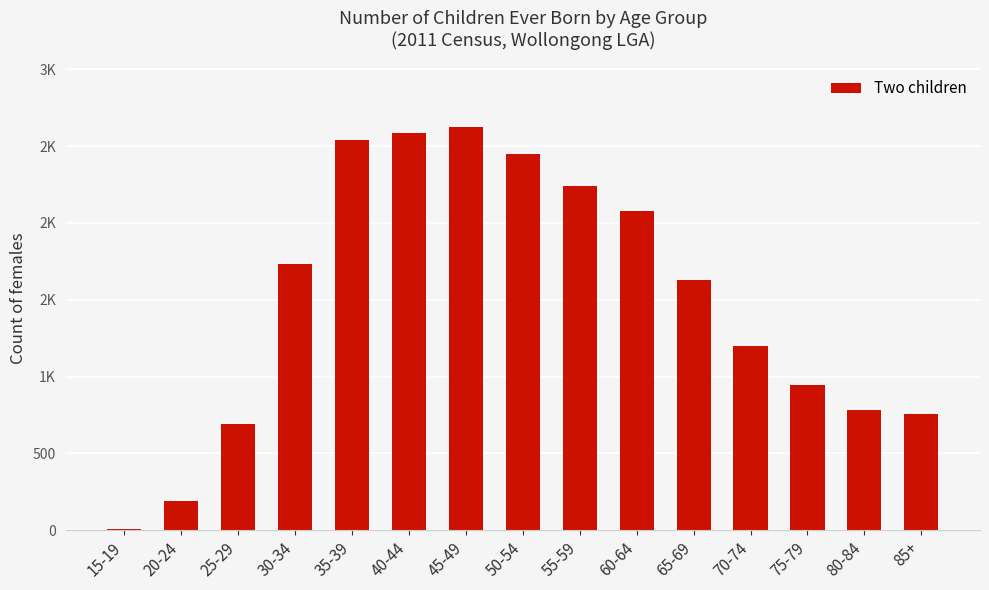

Are the bars horizontal?

No